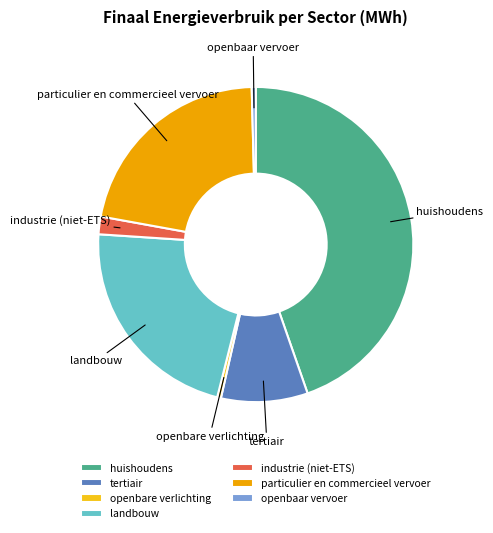

Does any single category account for the majority?

No